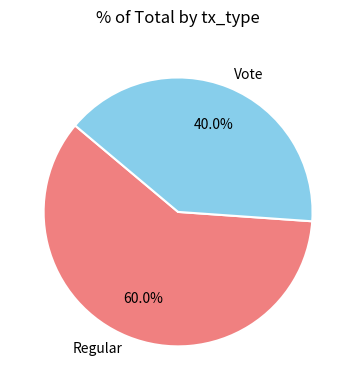

How many slices are in this pie chart?

2